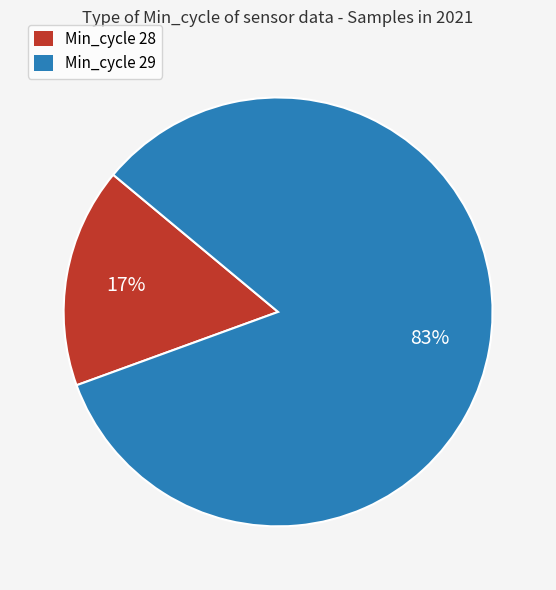

Count the number of slices in the pie.

2